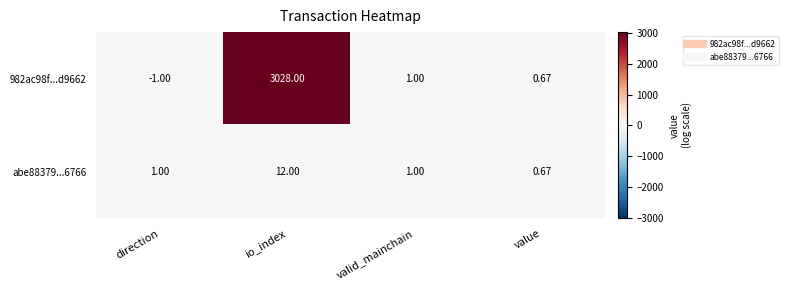

How many series are shown in this chart?

2